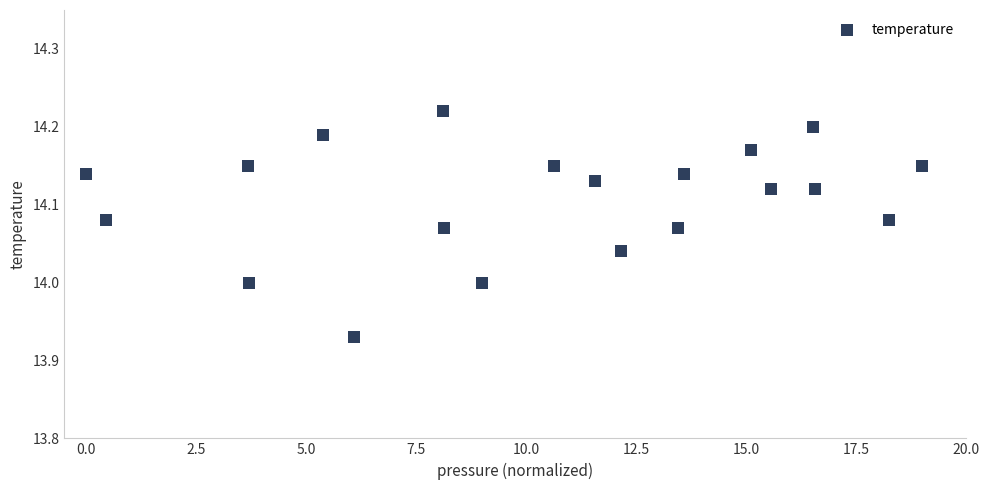

What is the range of X values (max minus min)?

19.0